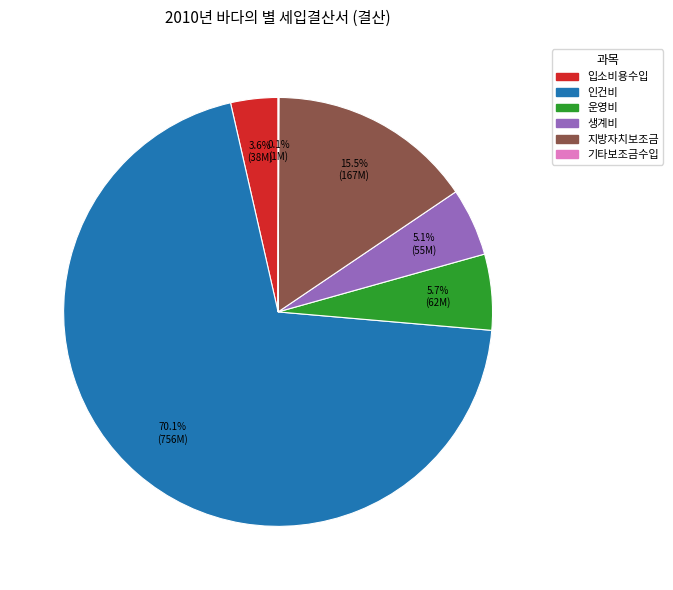

Which slice is the largest?

인건비